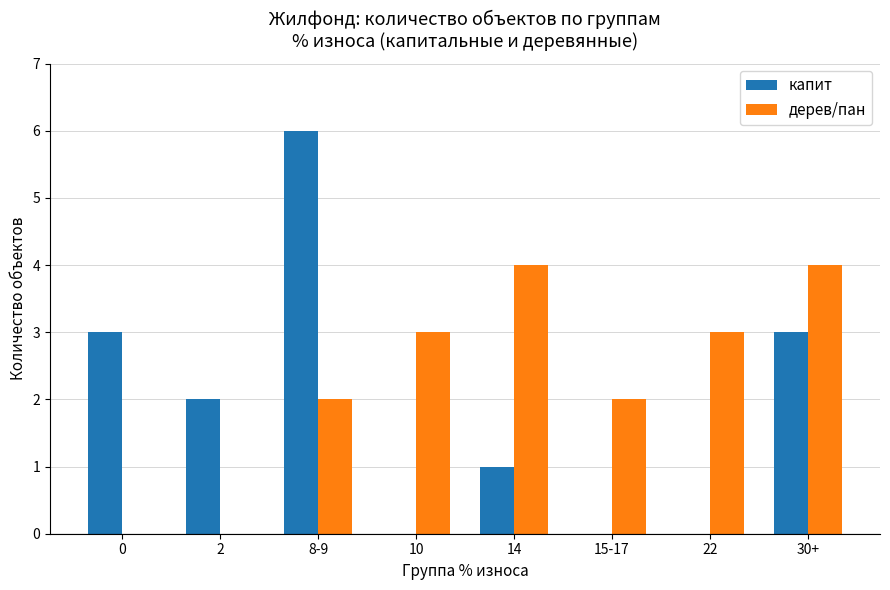

What is the difference between the дерев/пан values at 15-17 and 0?

2